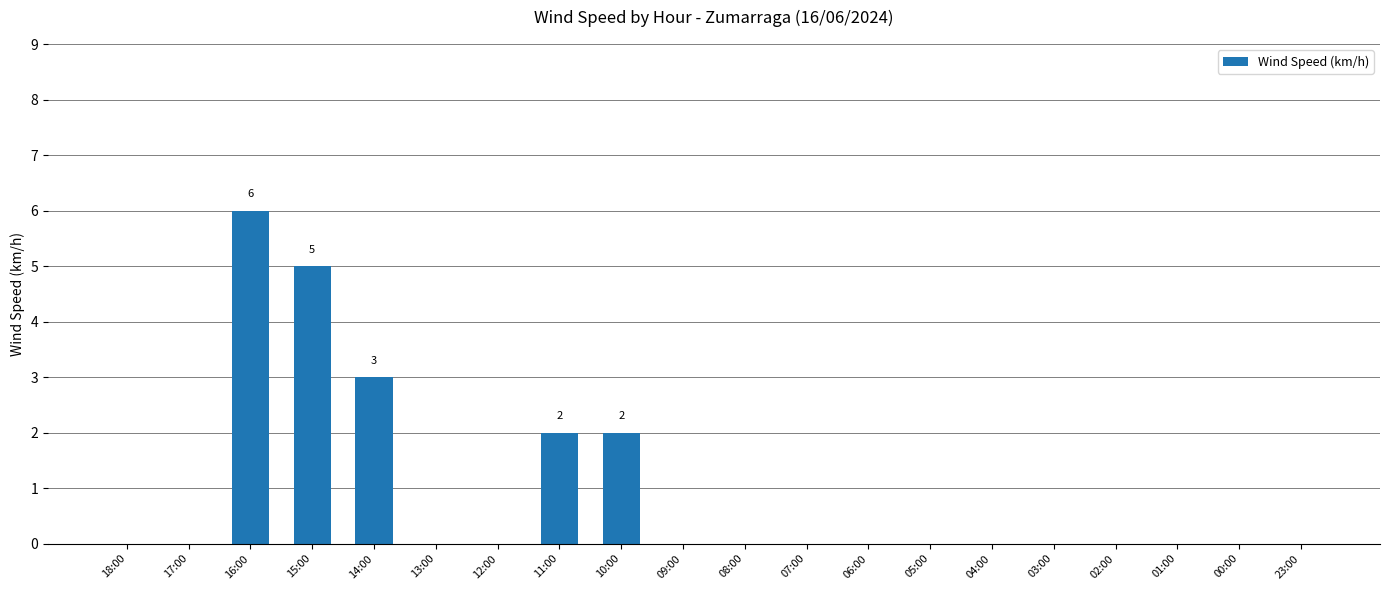

Between 01:00 and 16:00, which is larger?

16:00